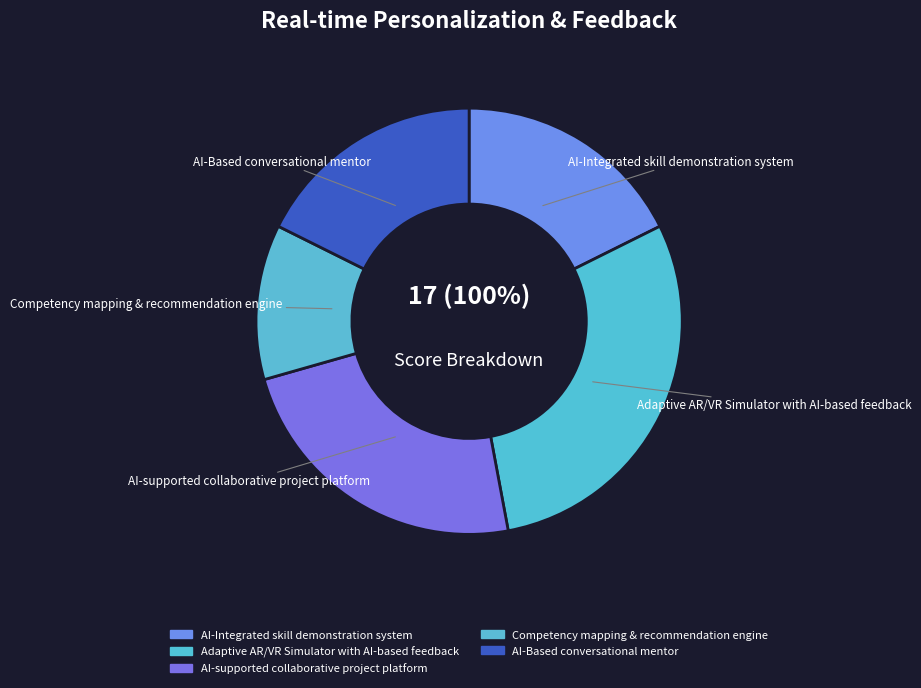

To the nearest percent, what percentage of the pie is AI-supported collaborative project platform?

24%